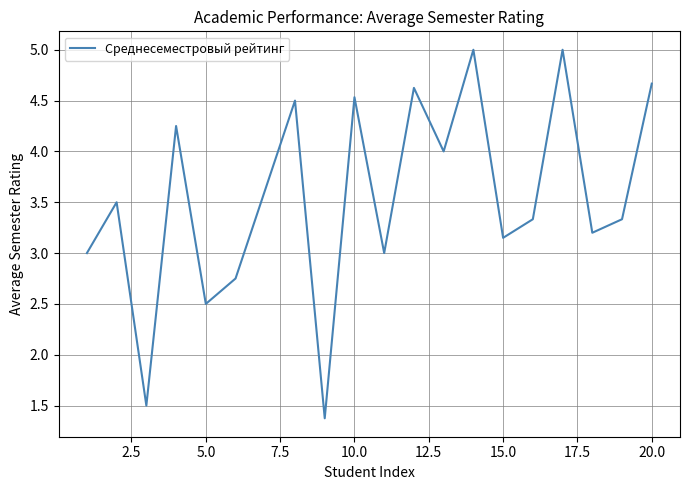

What is the minimum value shown in the chart?

1.4